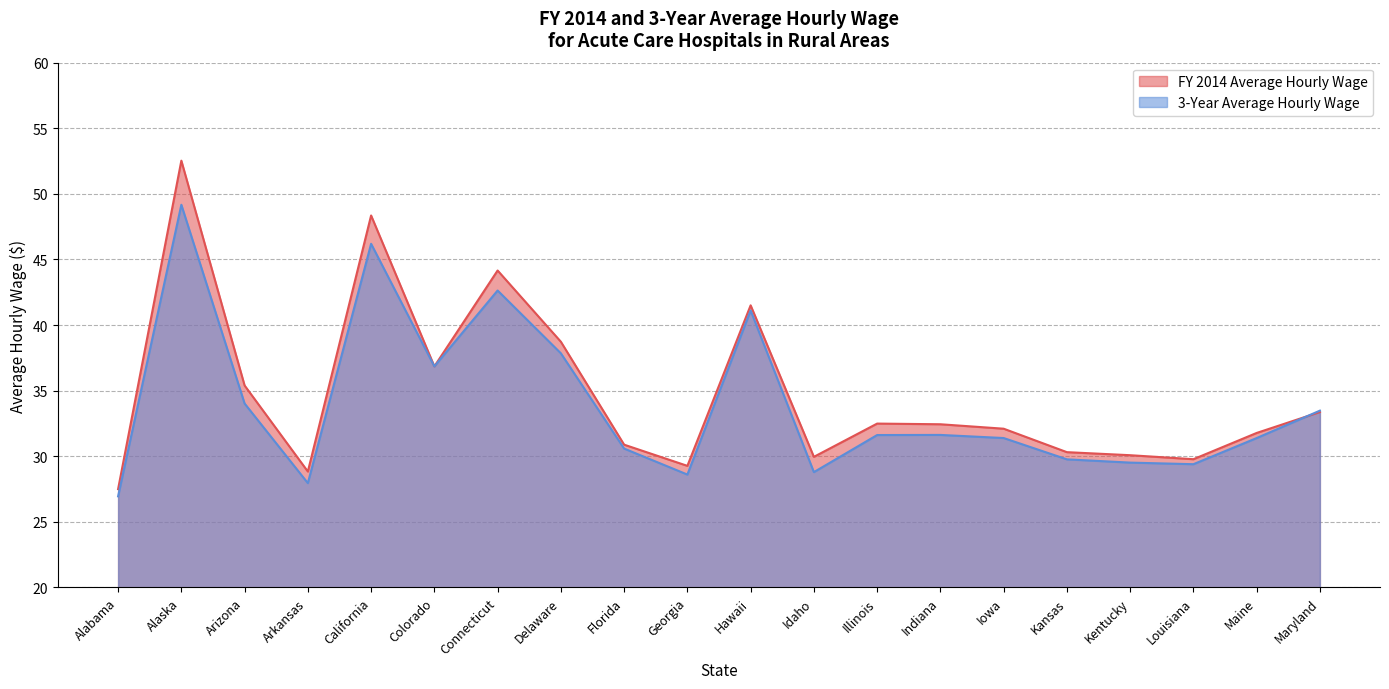

What is the value of the FY 2014 Average Hourly Wage point at the 11th from the left?

41.5